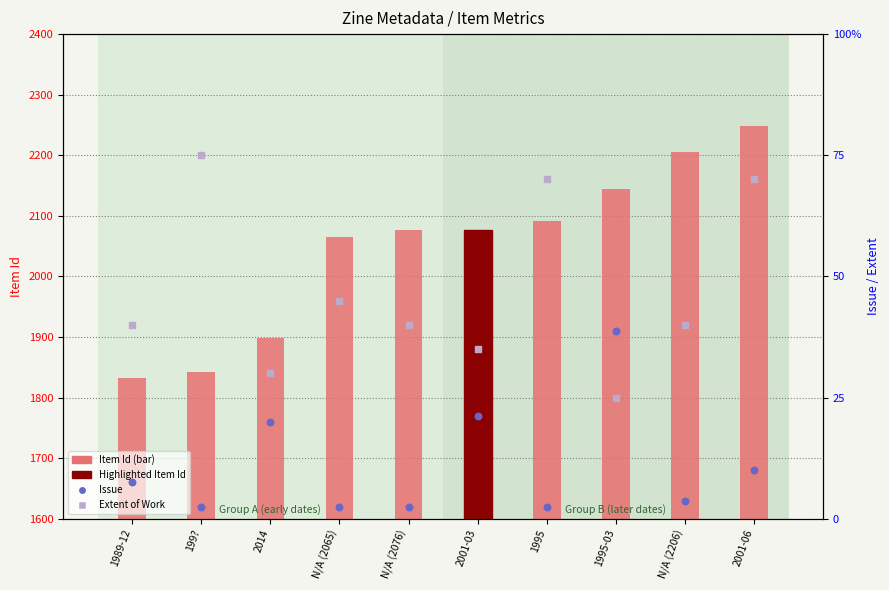

At which category is the sum across all series the highest?

2001-06